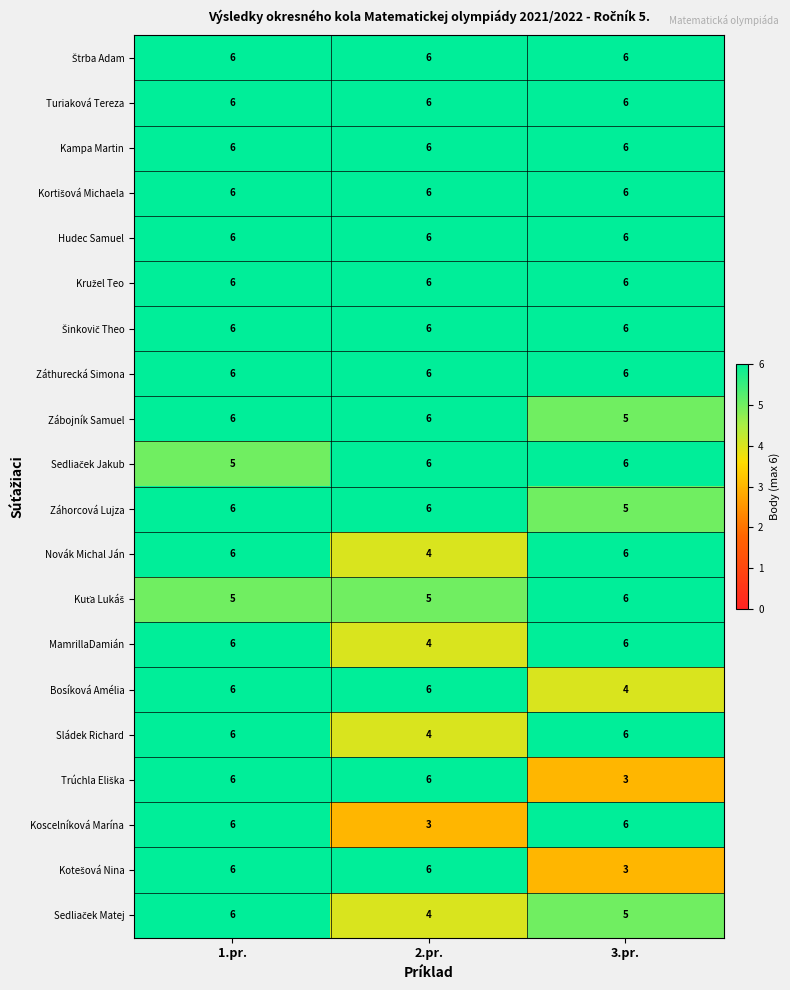

What is the spread (max minus min) of values at 2.pr.?

3